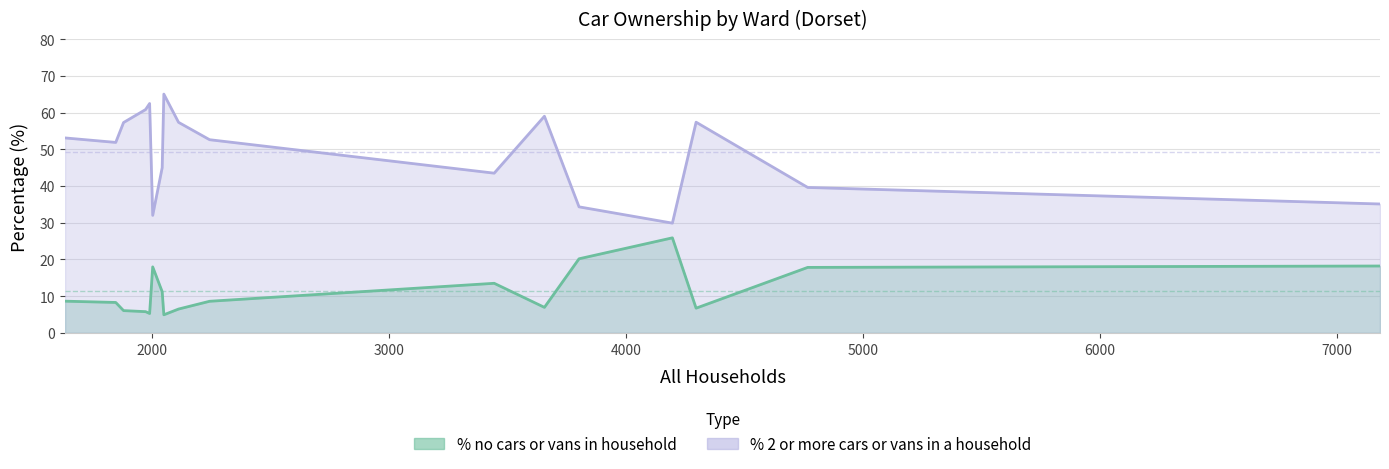

How many data points in % 2 or more cars or vans in a household are above 52?

9